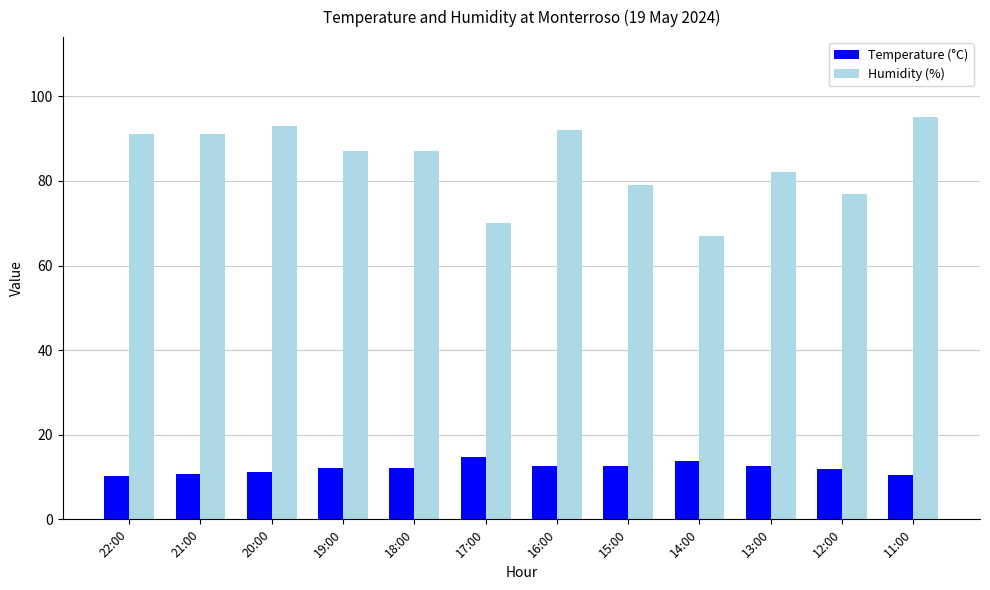

True or false: Temperature (°C) has a value of 13.7 at 14:00.

True